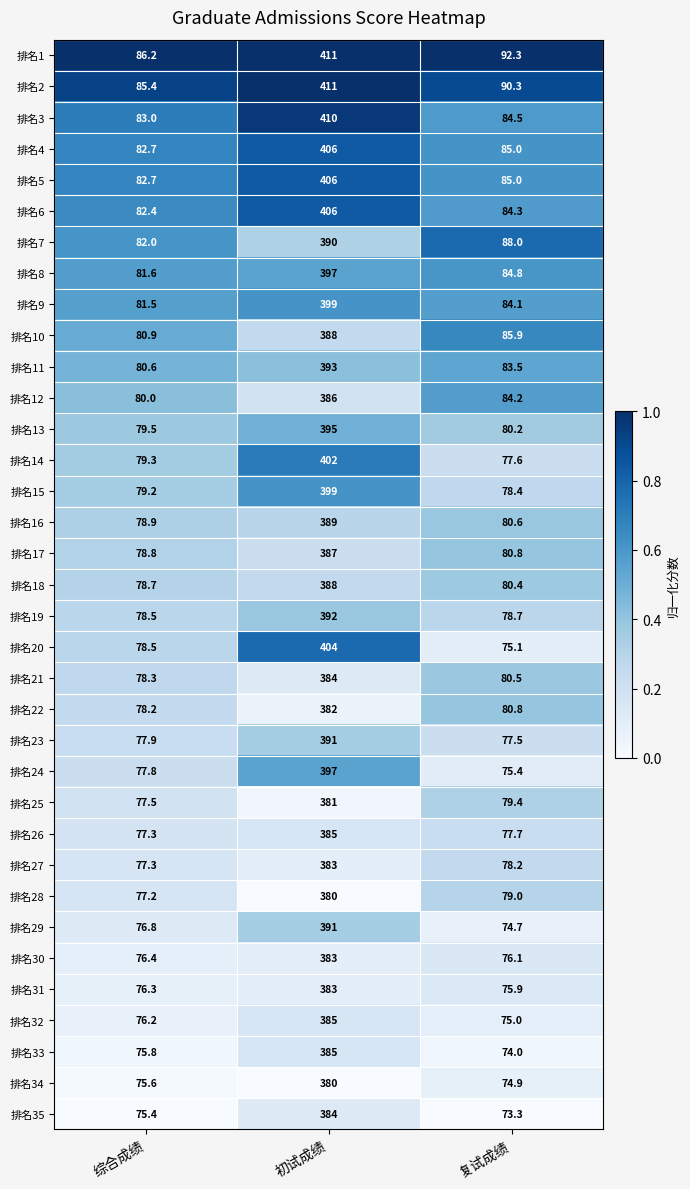

Between 综合成绩 and 初试成绩, which series saw the biggest shift?

排名3